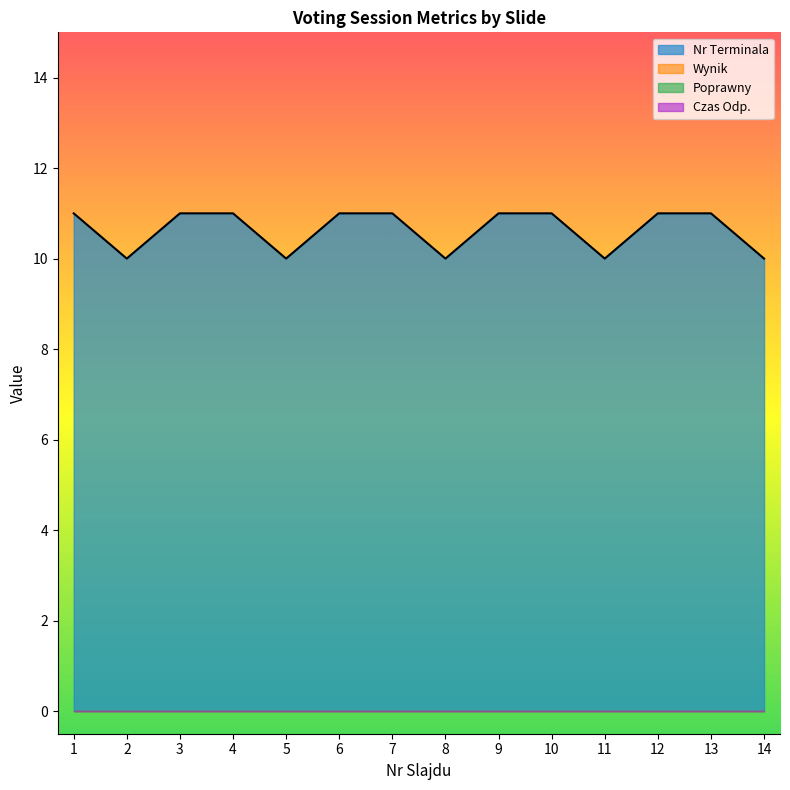

Which category has the lowest value across all series?

1